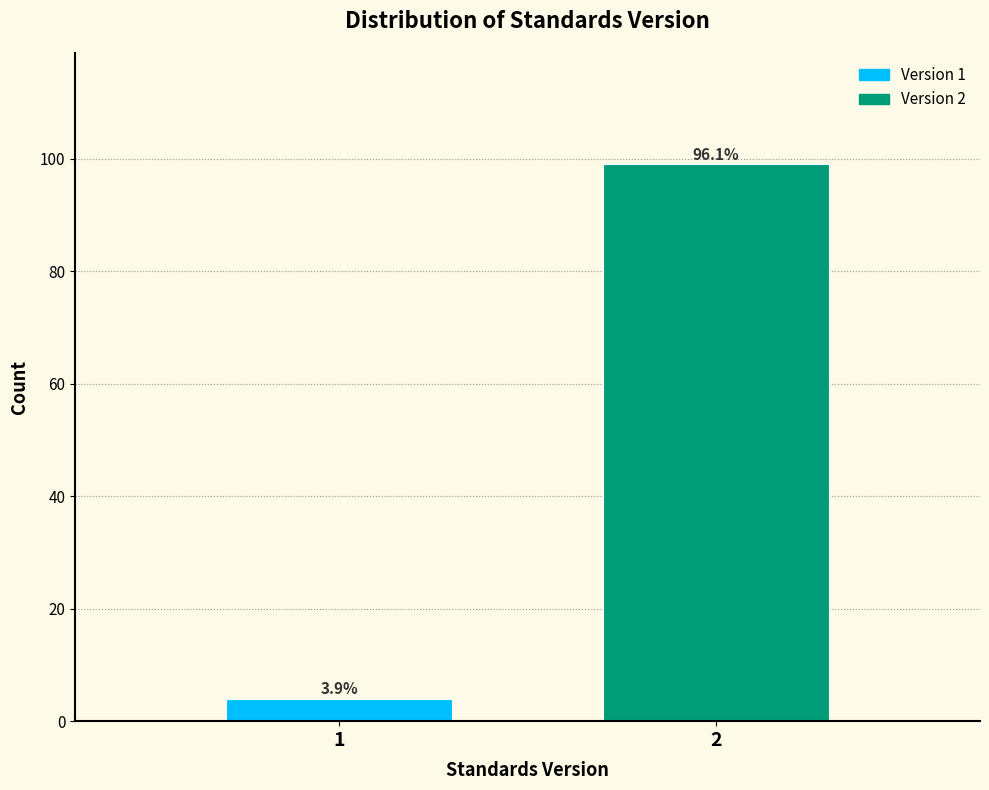

How many bars are there in total?

2